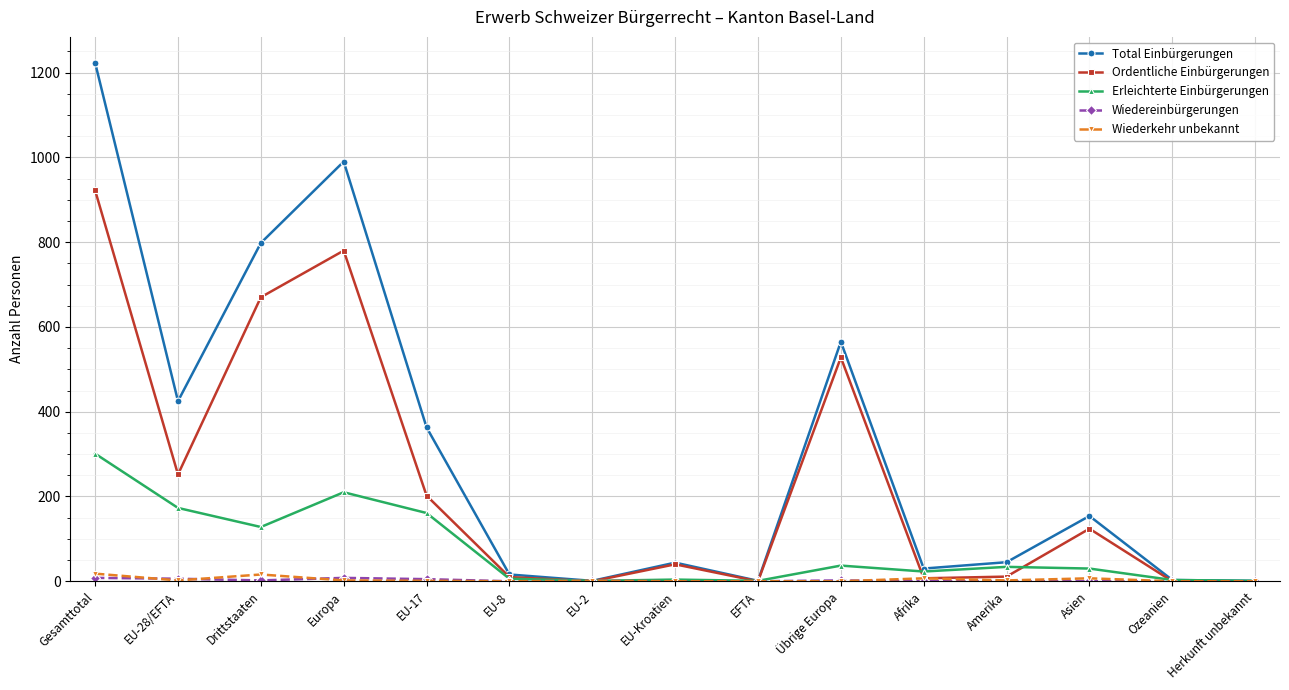

Where is the first local maximum for Ordentliche Einbürgerungen?

Europa